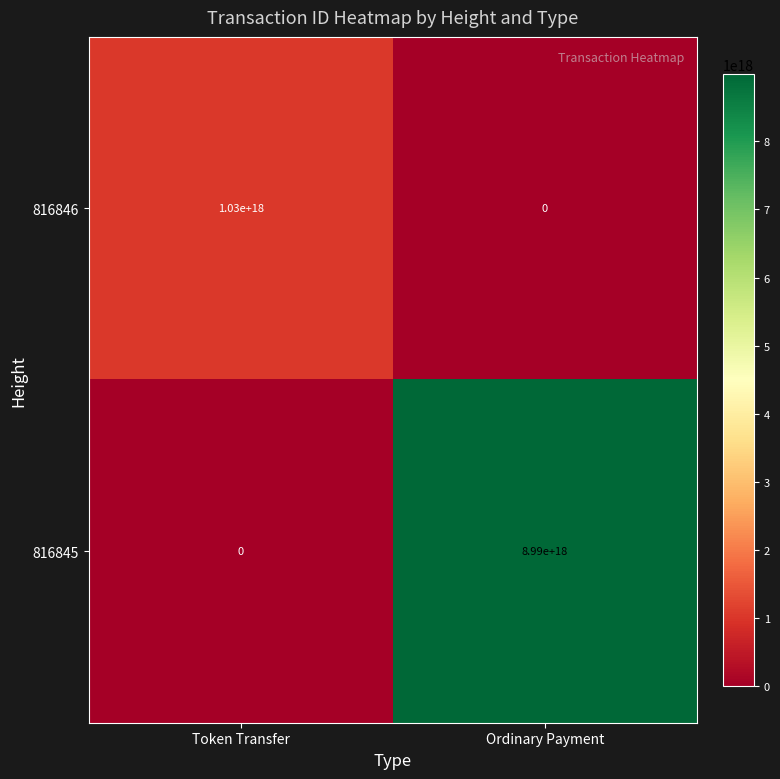

At which label is 816845 closest to 4495000000000000000?

Token Transfer